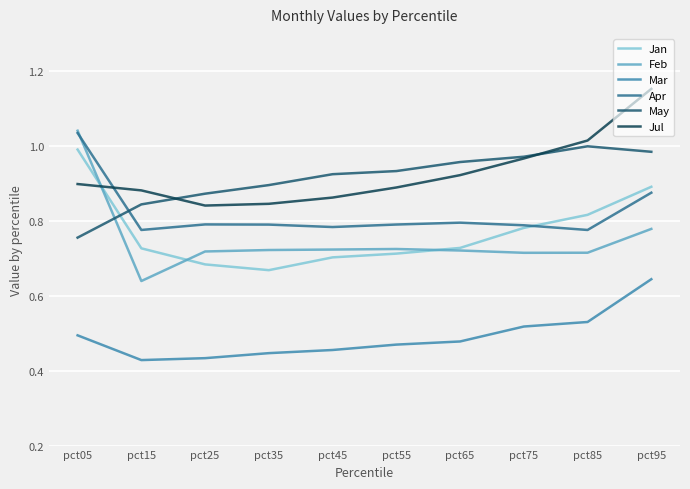

What is the total value across all series at pct45?

4.5